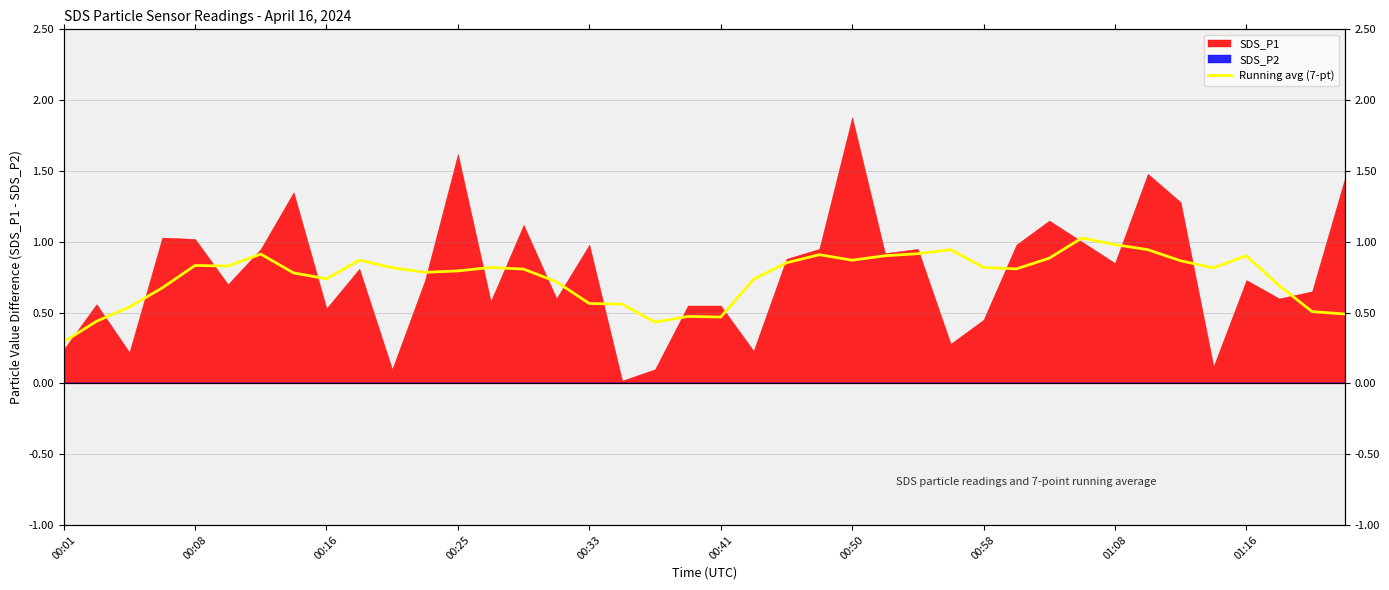

Is it true that the value at 00:33 is 0.9?

False